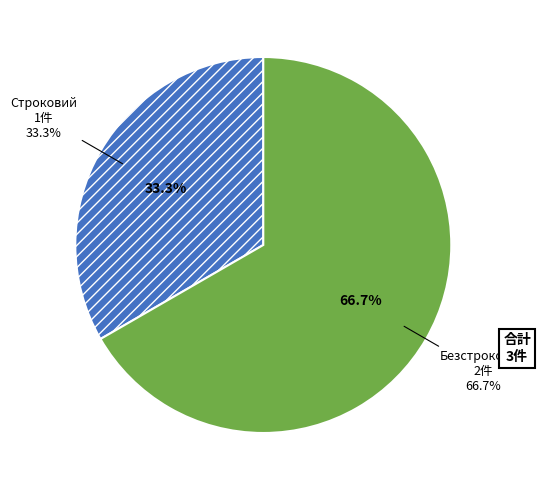

To the nearest percent, what is the average slice percentage?

50%